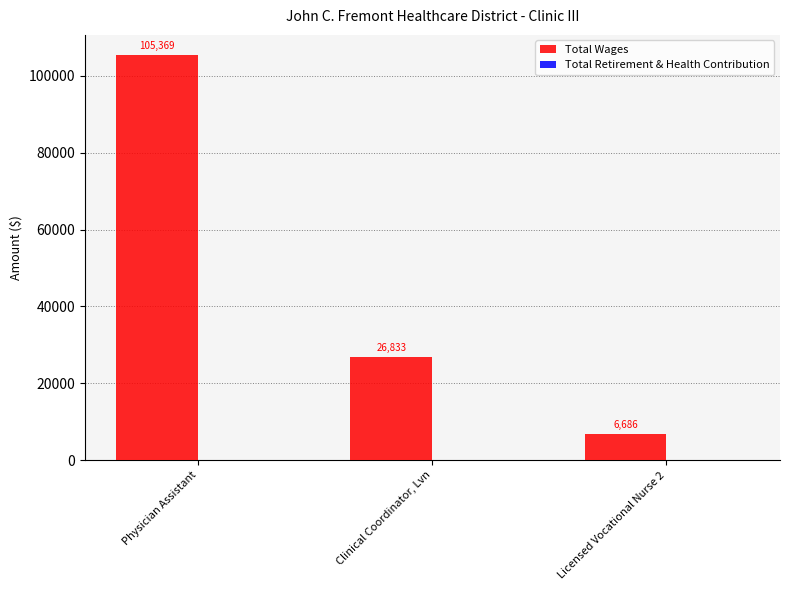

What is the greatest value displayed?

105369